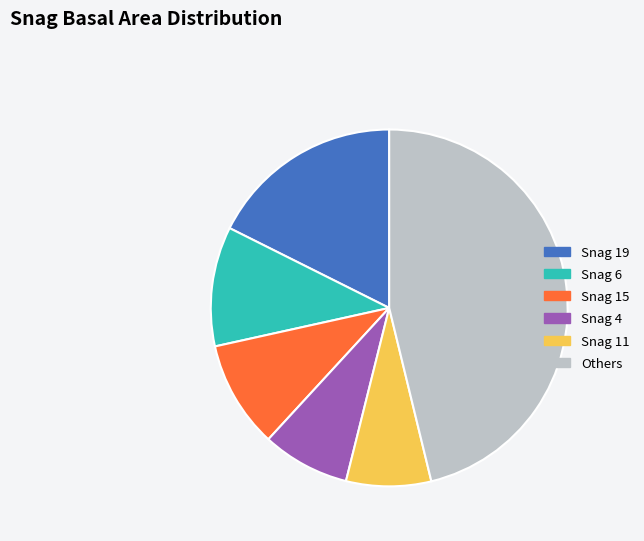

Between Snag 11 and Snag 15, which is larger?

Snag 15